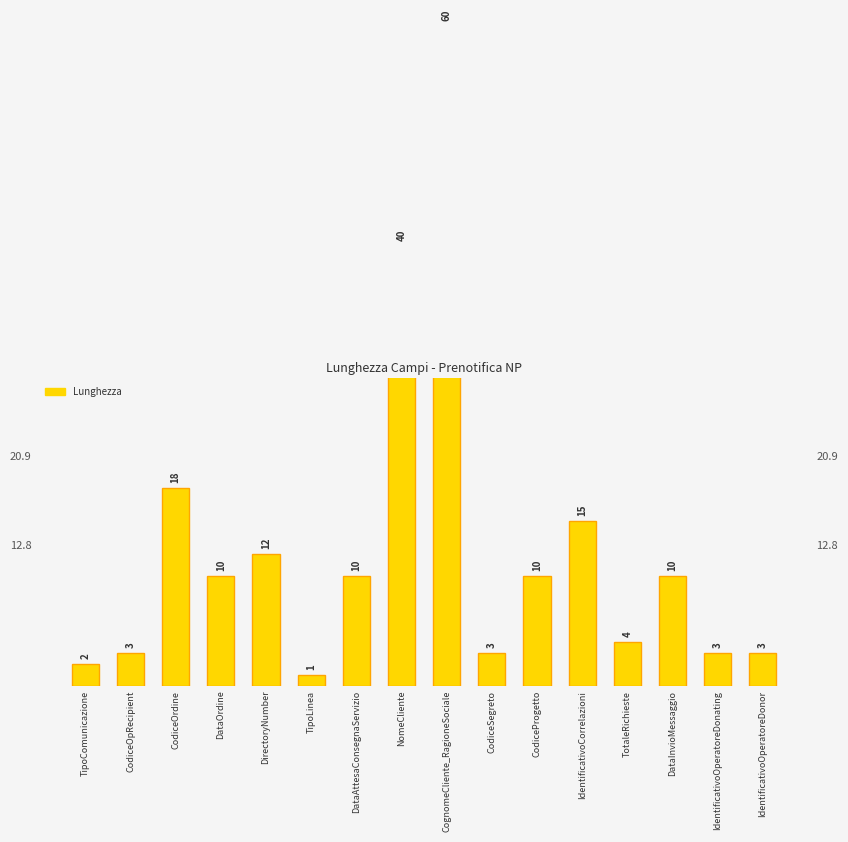

Does the chart contain any negative values?

No